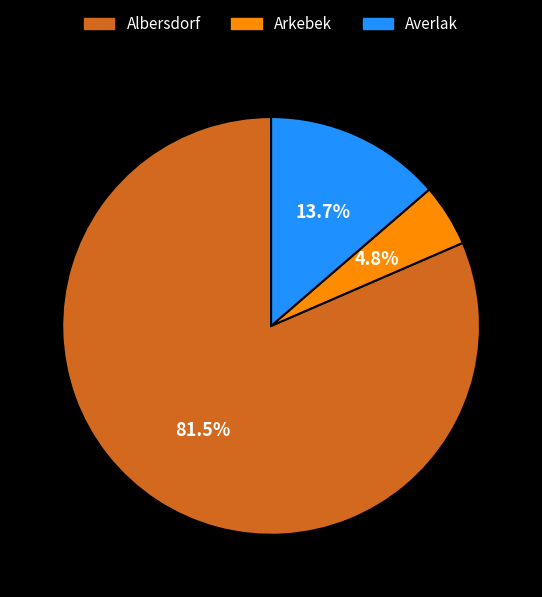

What portion of the pie excludes Averlak?

86.3%